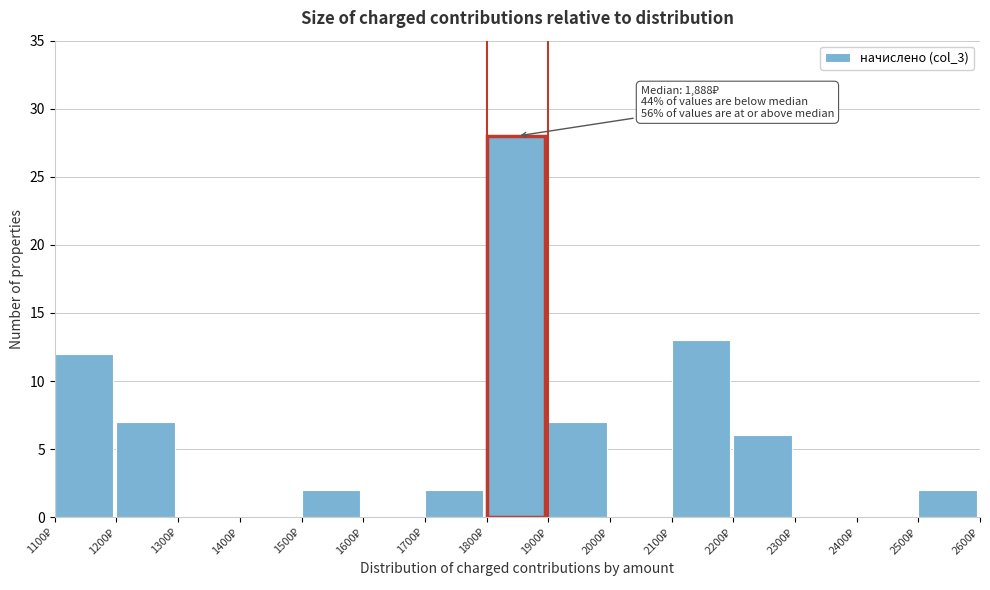

Over which range of the x-axis is the bar tallest?

1800 to 1900